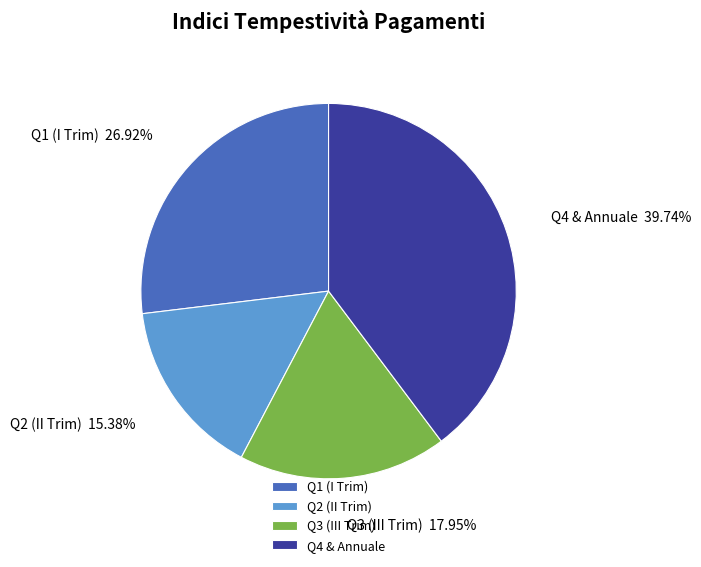

How many segments does this pie chart have?

4